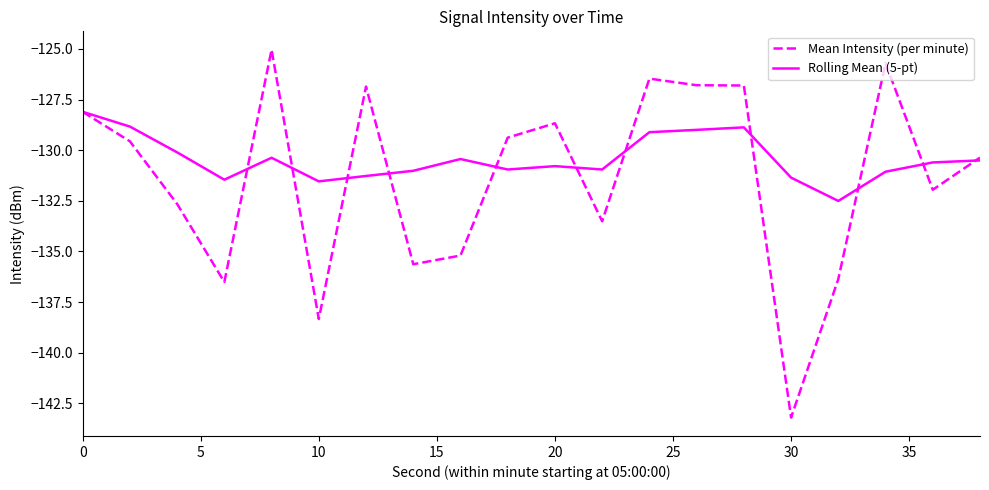

What are all the series names shown in the legend?

Mean Intensity (per minute), Rolling Mean (5-pt)